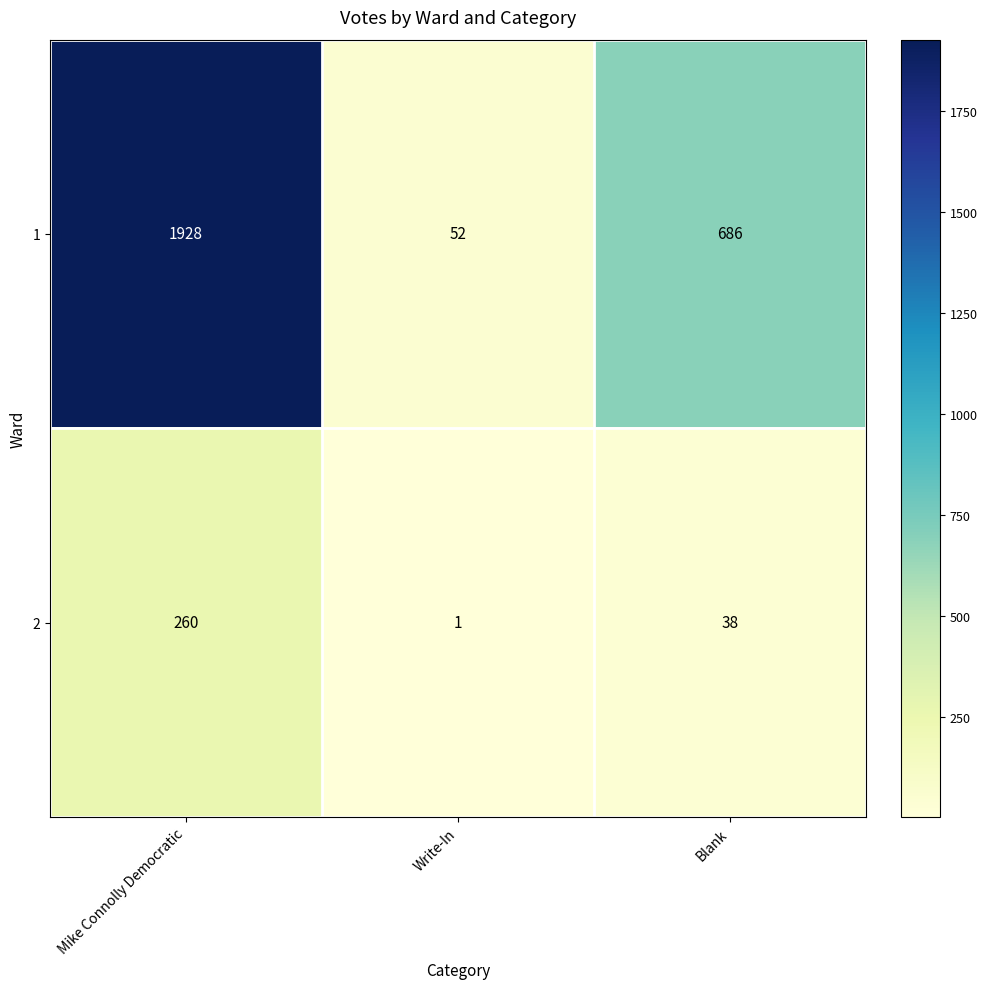

At which category does the chart reach its peak across all series?

Mike Connolly Democratic